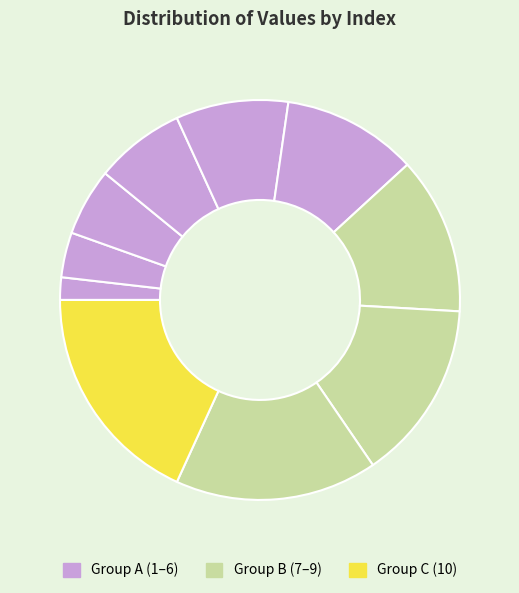

Is there a majority slice in this chart?

No